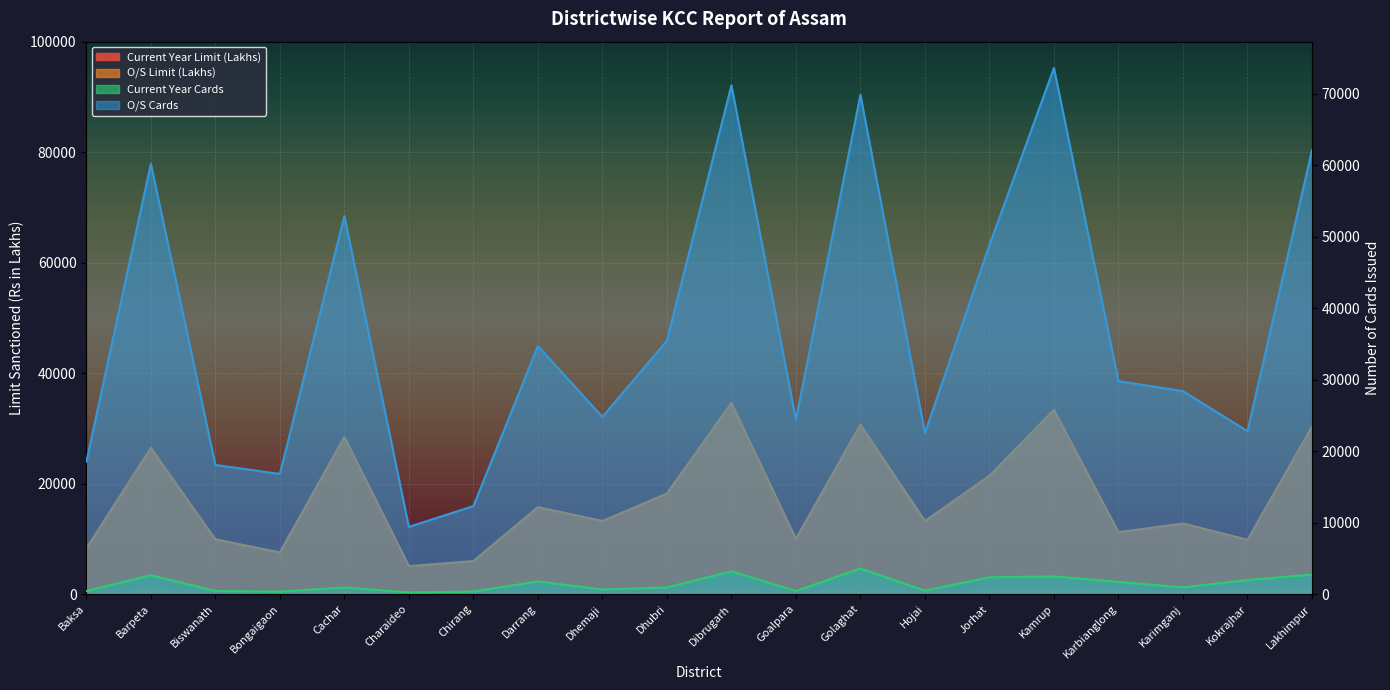

What are all the series names shown in the legend?

Current Year Cards, Current Year Limit (Lakhs), O/S Cards, O/S Limit (Lakhs)